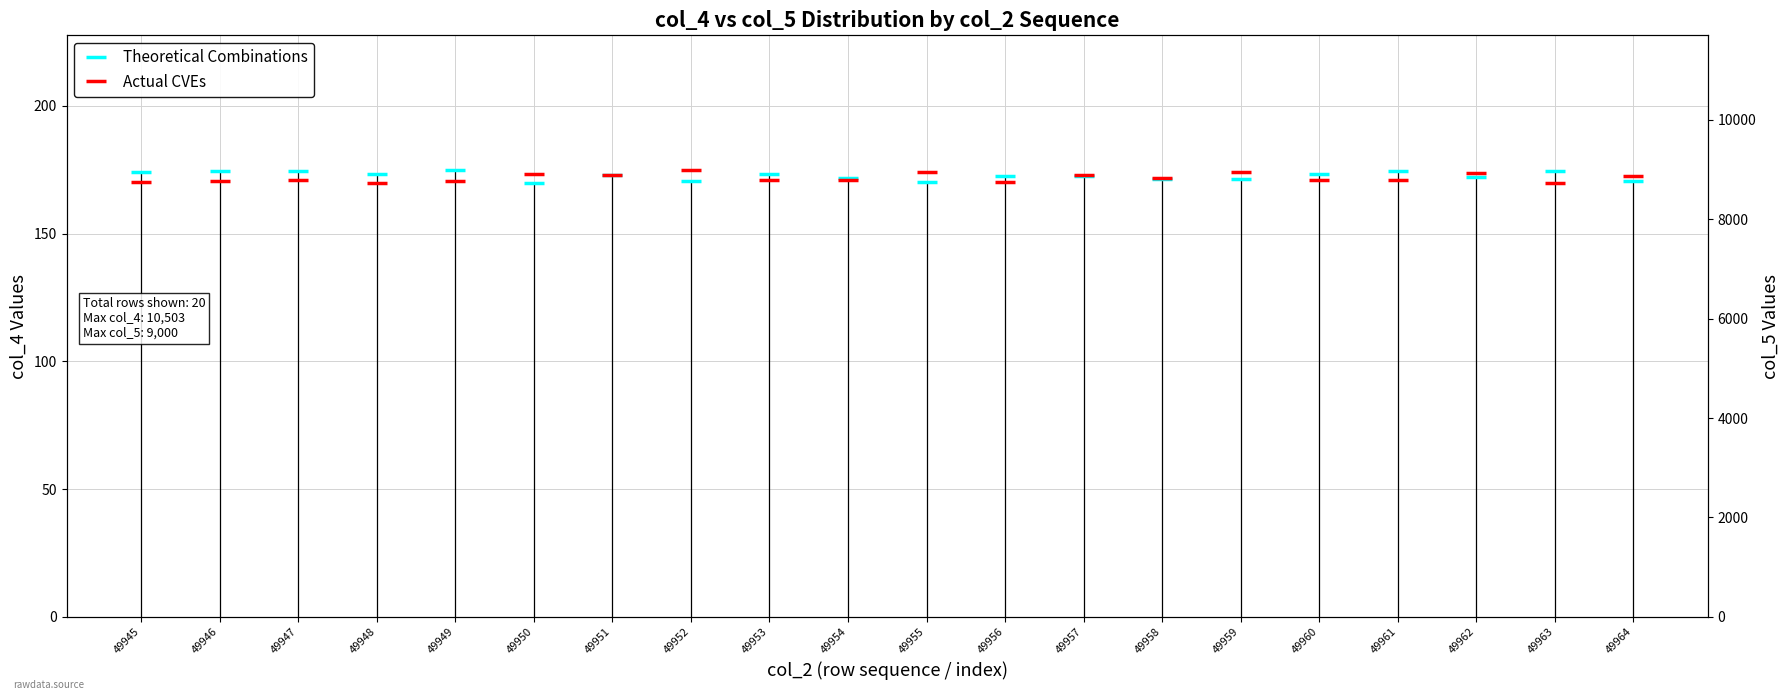

How many interior local valleys does the Theoretical Combinations series have?

6